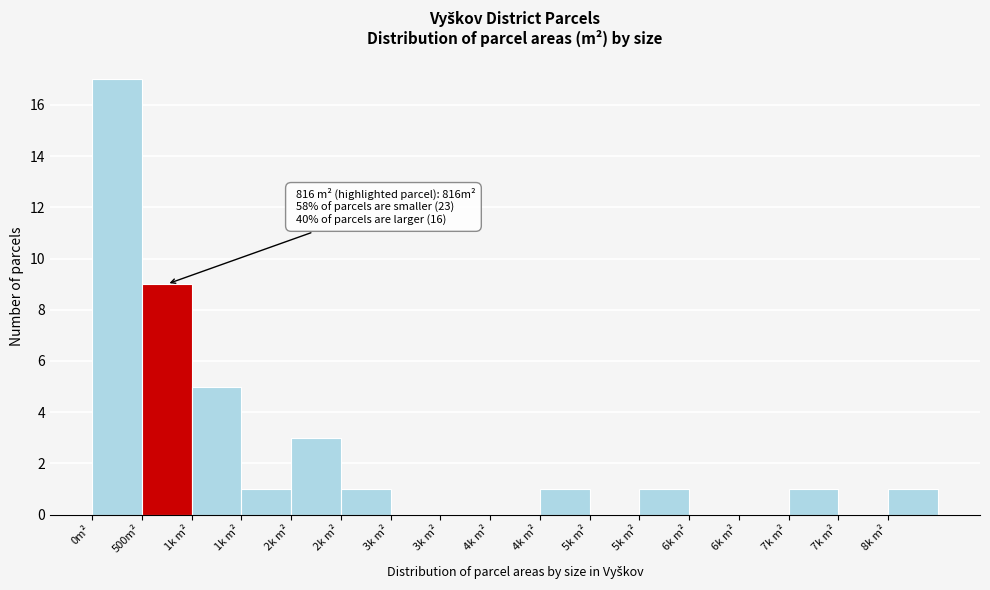

Are the bars horizontal?

No